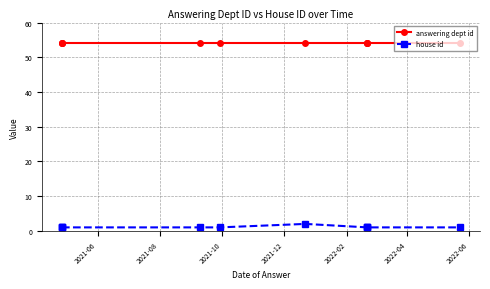

Is this an area chart (filled region under the line)?

No